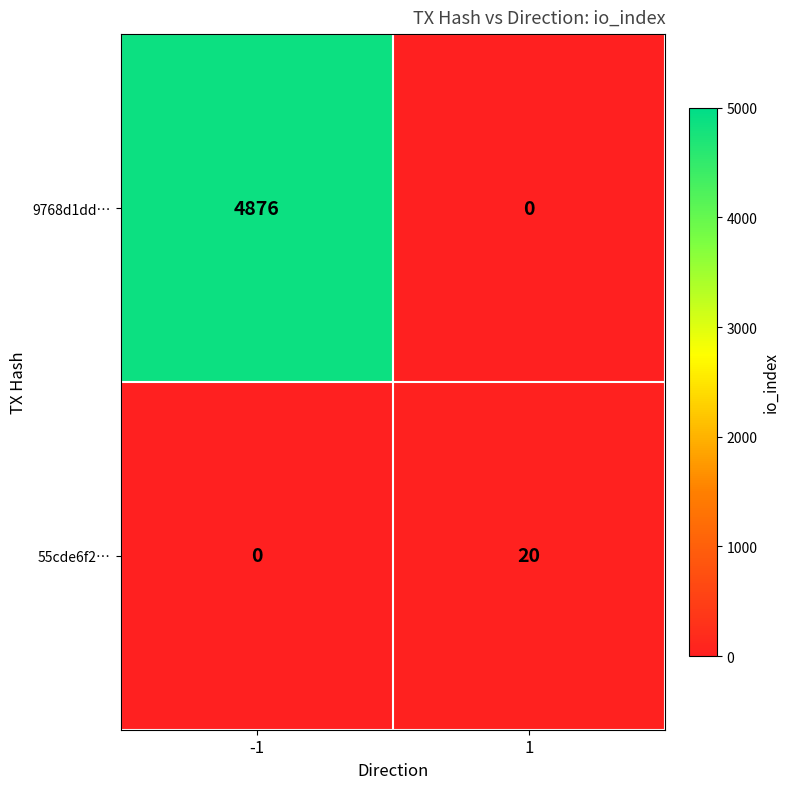

What is the average value of the 9768d1dd… series?

2438